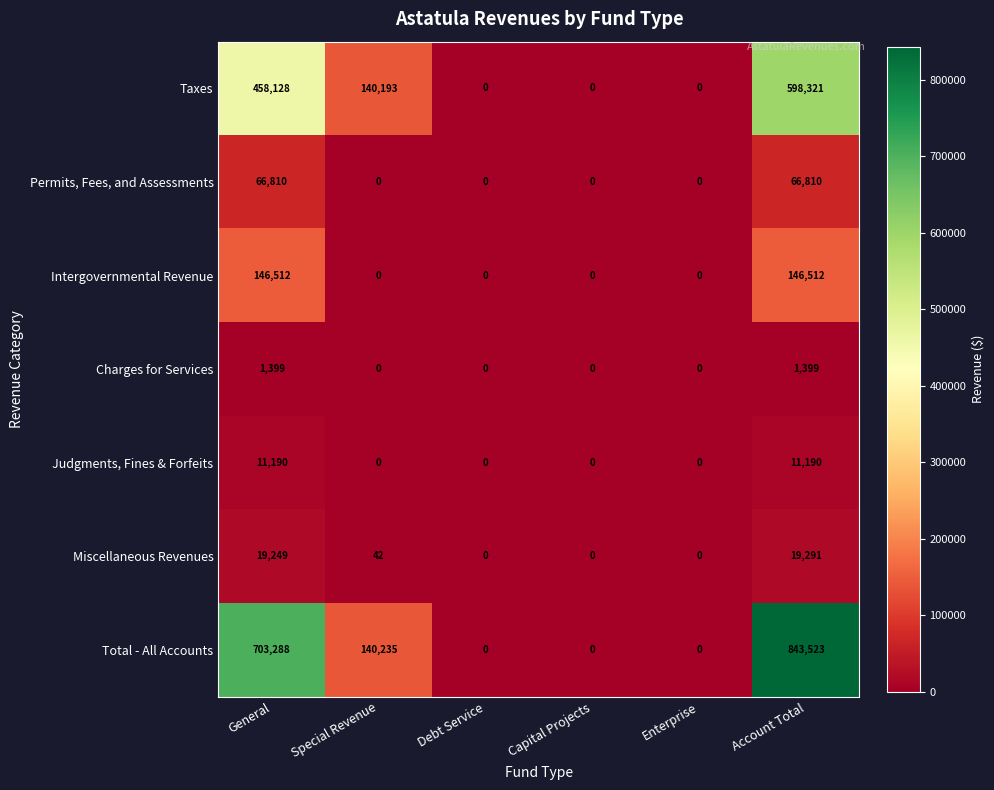

At which category does the chart reach its peak across all series?

Account Total